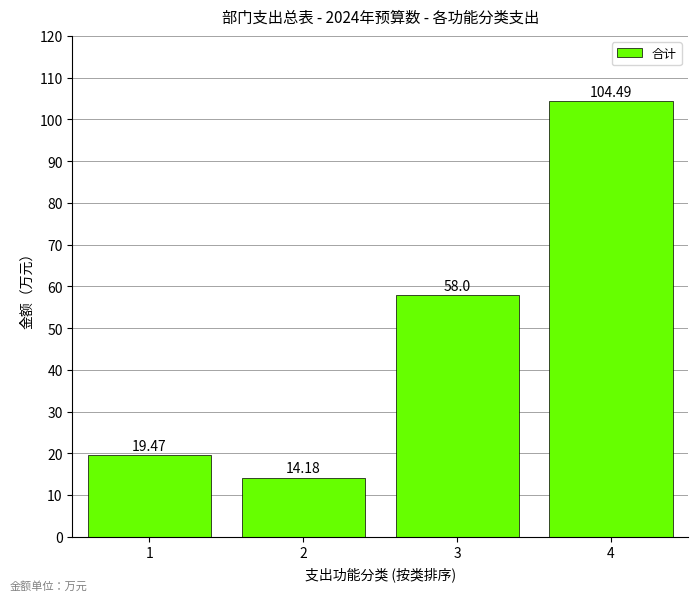

Between 2 and 4, which is larger?

4